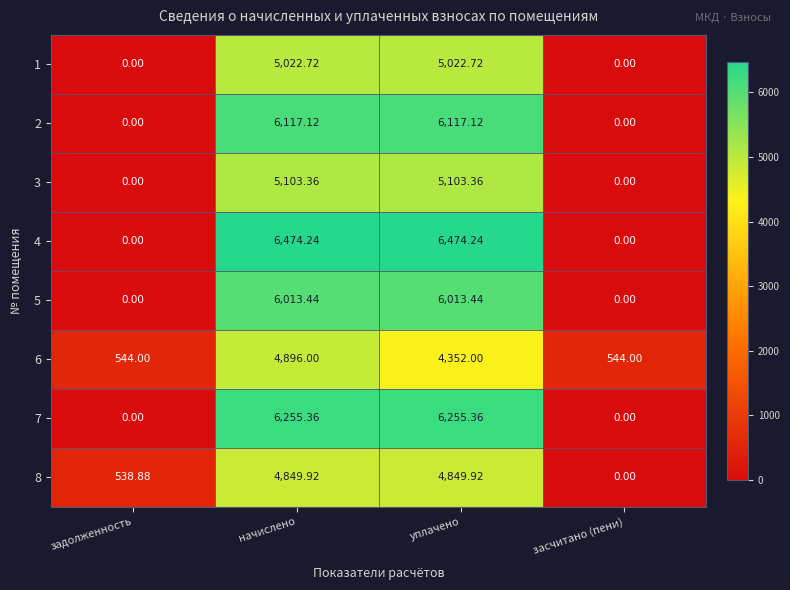

At which category is the sum across all series the highest?

начислено